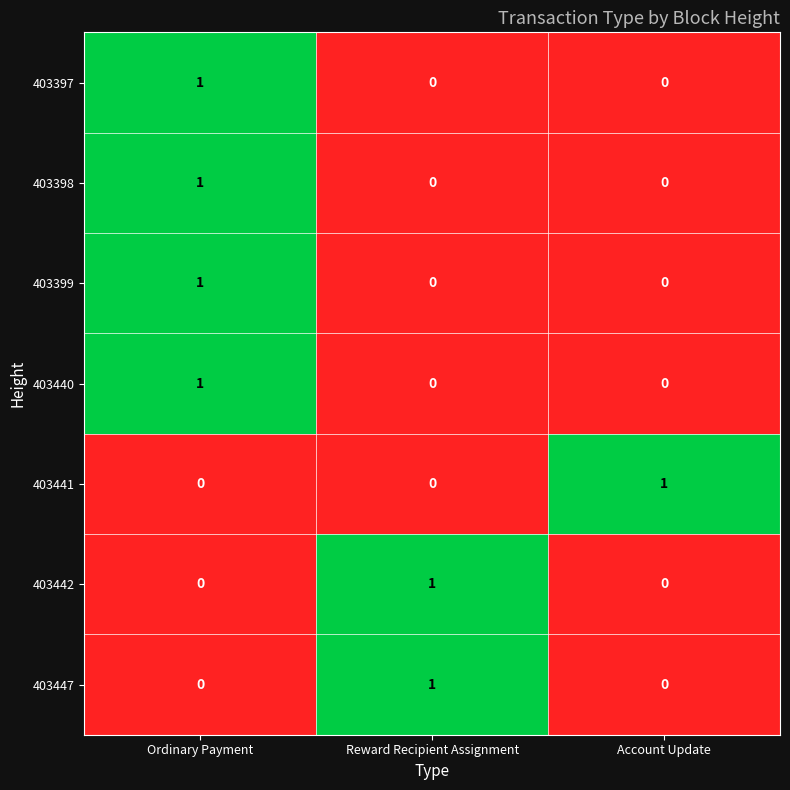

Is the value of 403398 at Reward Recipient Assignment greater than the value of 403441 at Account Update?

No